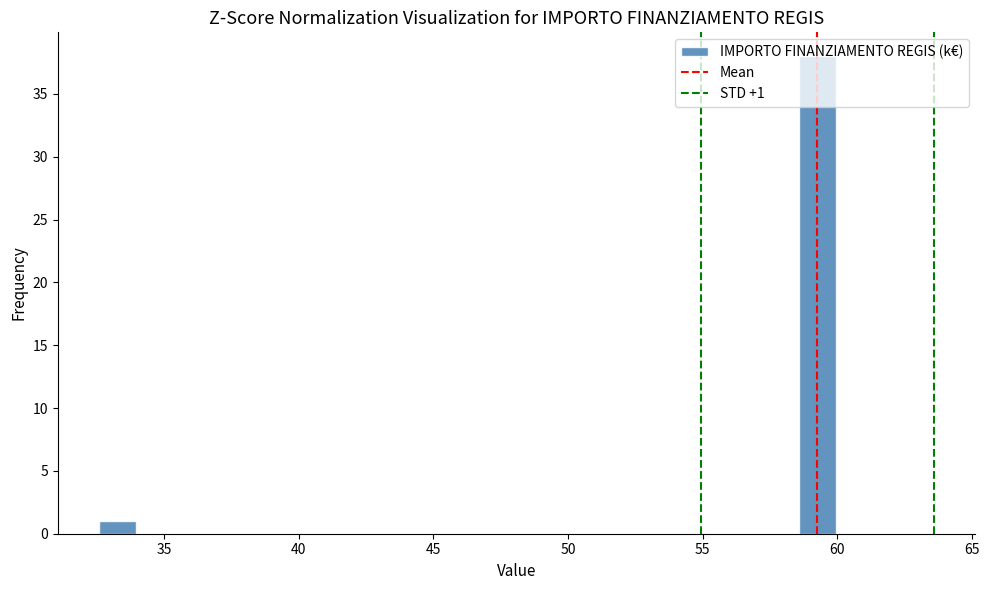

Around what value on the x-axis is the tallest bar? Give the approximate position of its centre, as read against the axis.

59.5